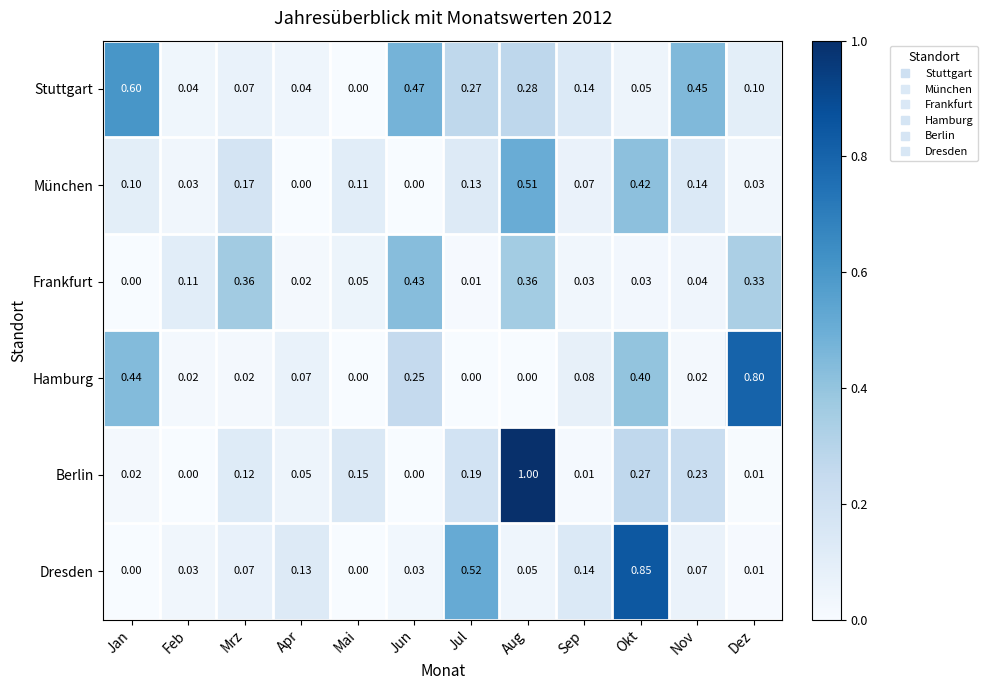

Which series has the widest spread of values?

Berlin